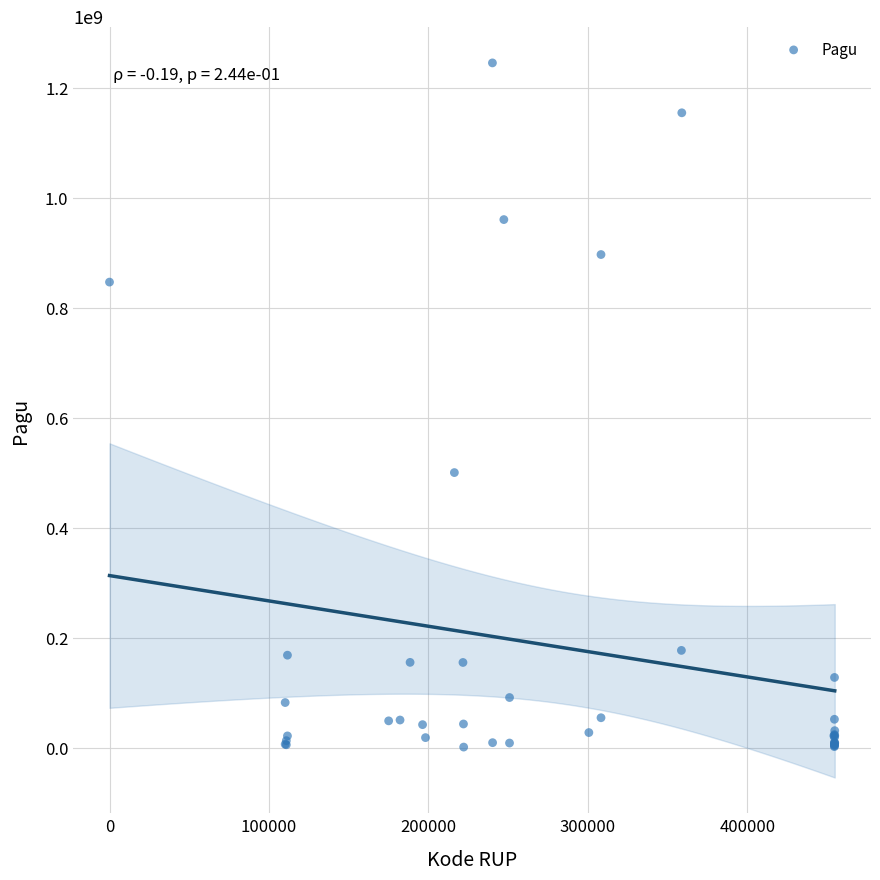

What Y value in the scatter plot is closest to 622840000?

499932000